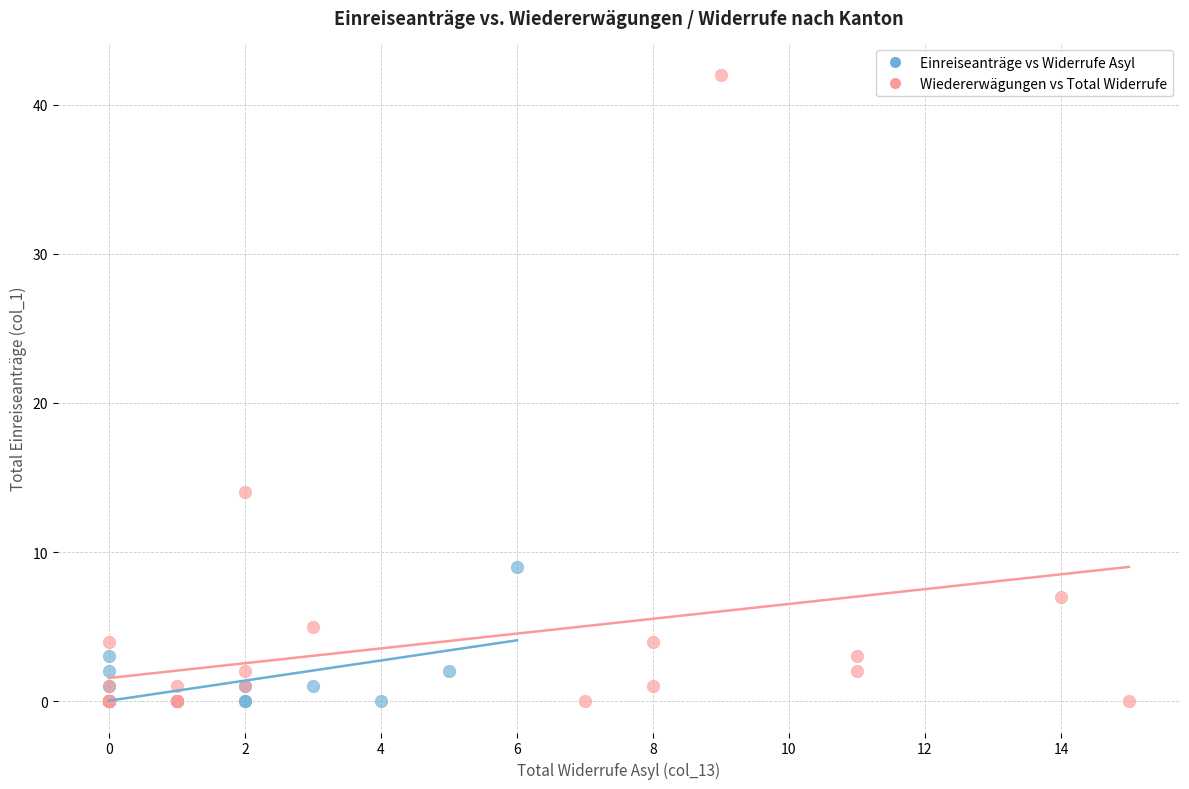

Which series has the largest Y range (max minus min)?

Wiedererwägungen vs Total Widerrufe